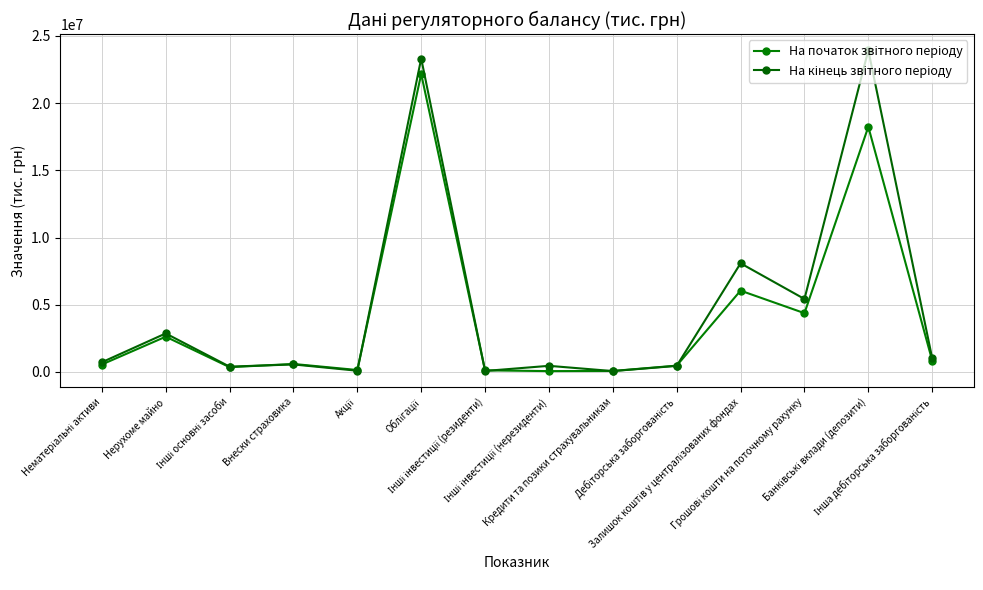

Count the number of categories in the chart.

14